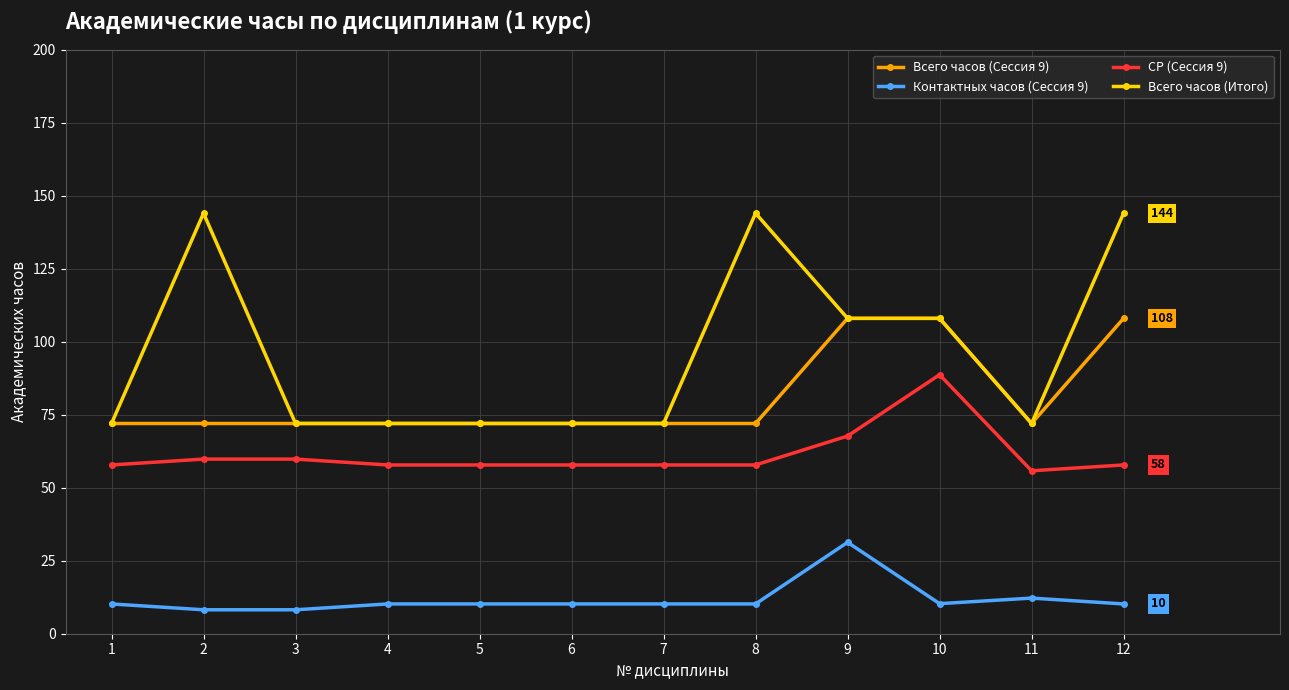

How many series are shown in this chart?

4